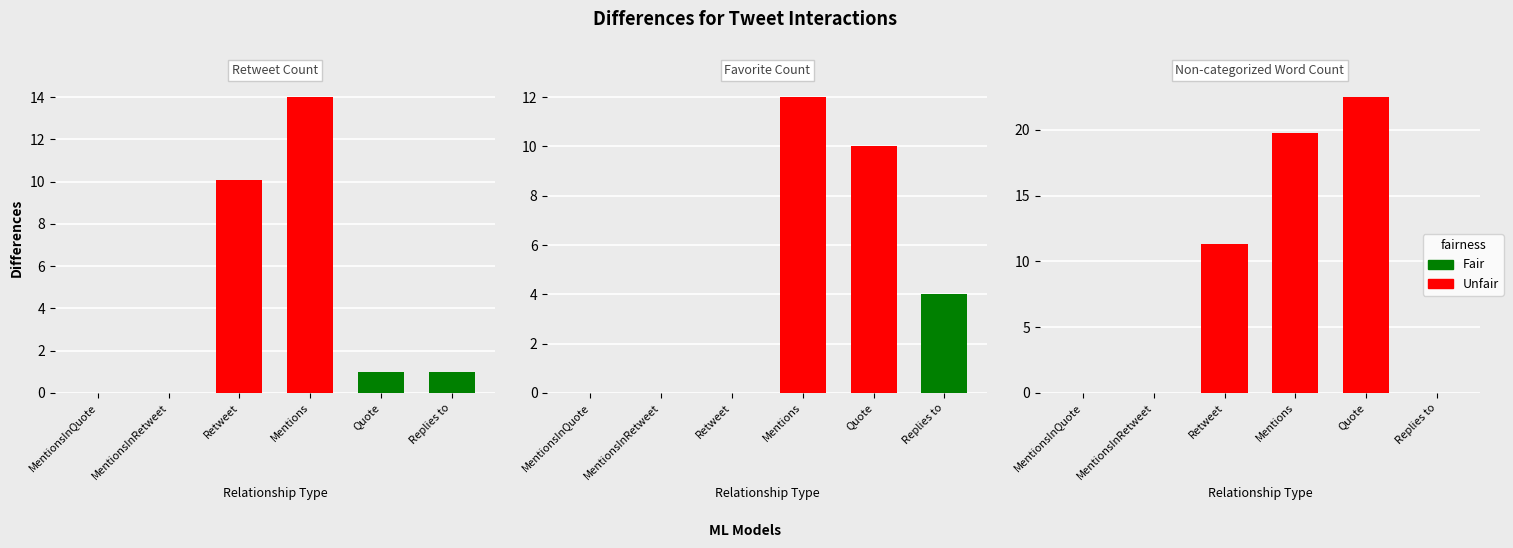

What is the difference between the Non-categorized Word Count values at Quote and Retweet?

11.1